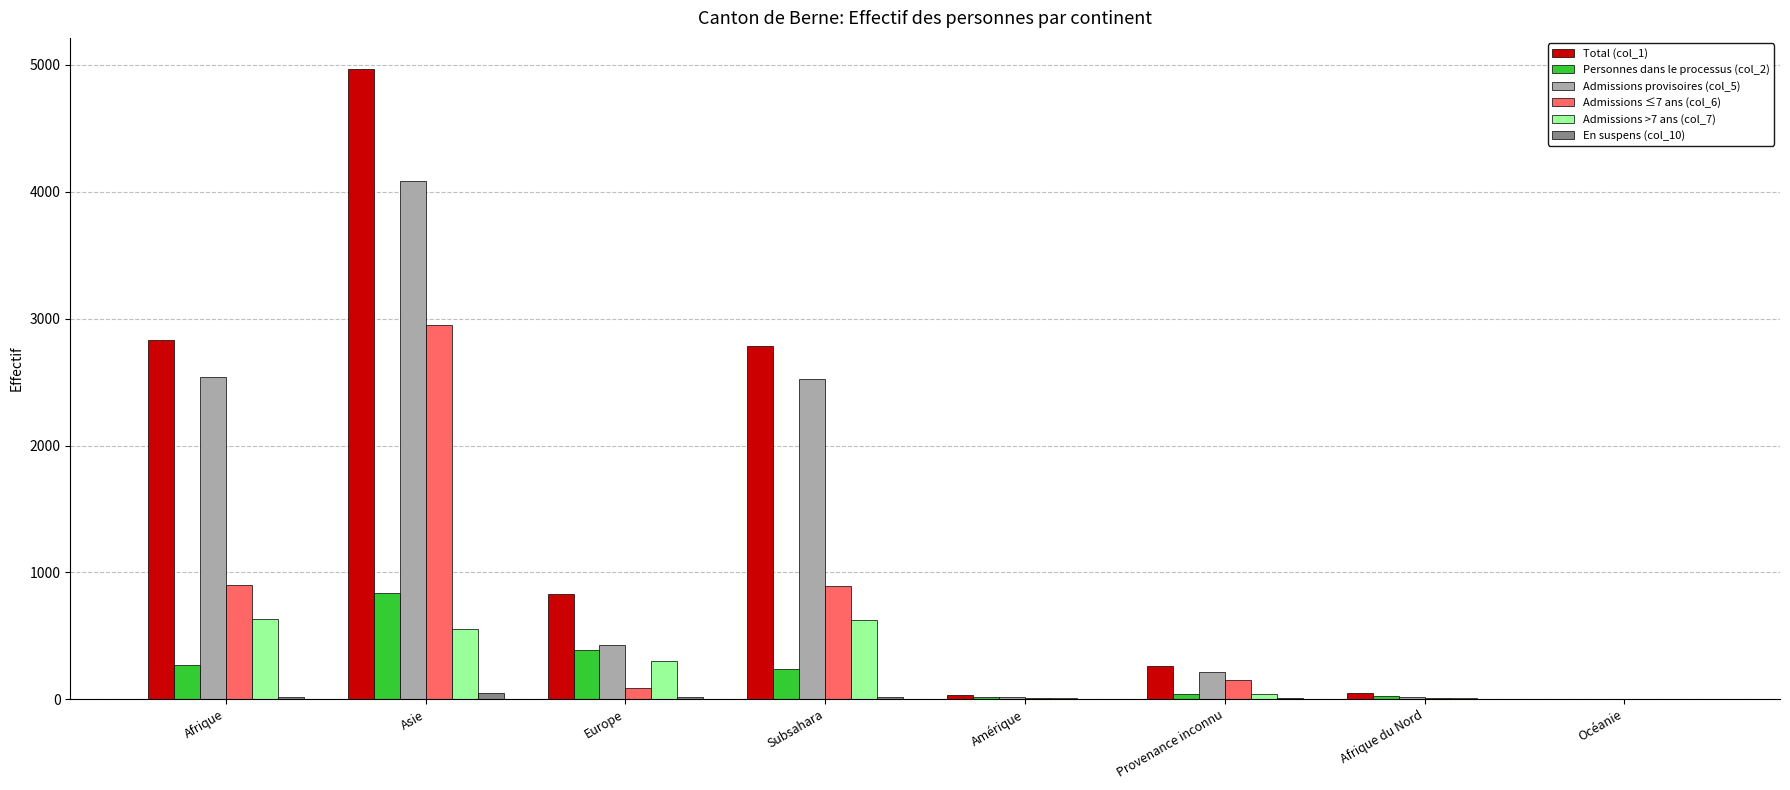

Are the bars horizontal?

No